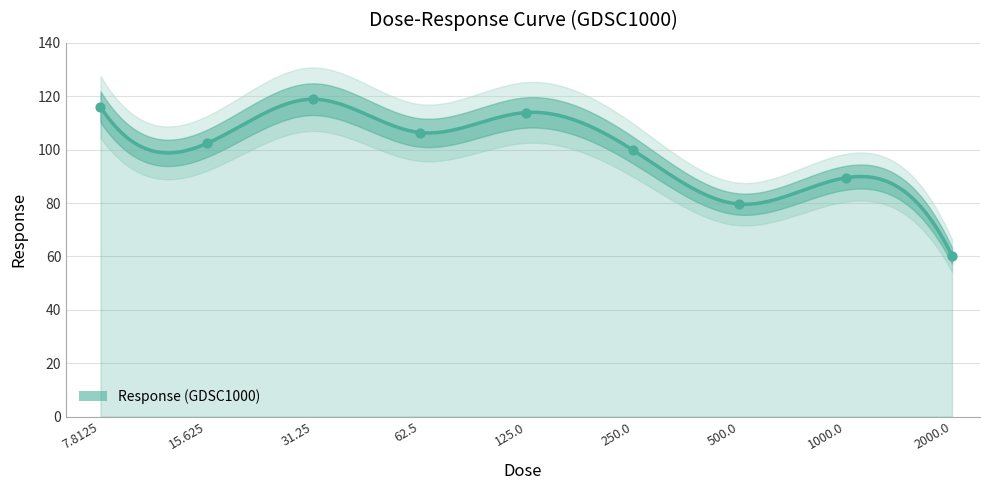

Between 125.0 and 31.25, which is larger?

31.25